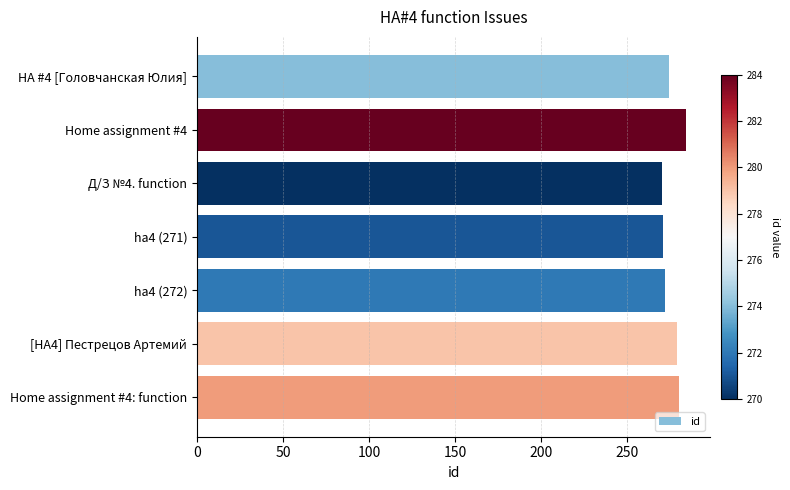

Does the chart contain any negative values?

No